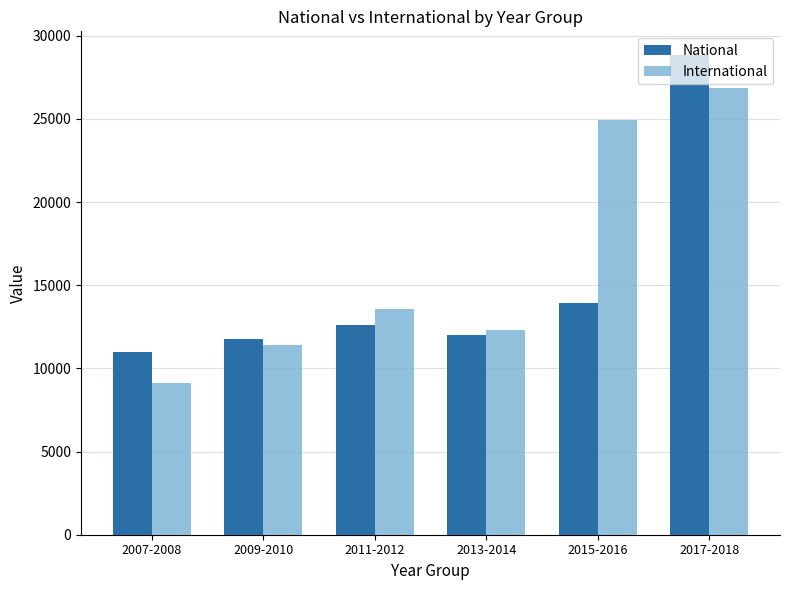

Which category has the highest value in the National series?

2017-2018